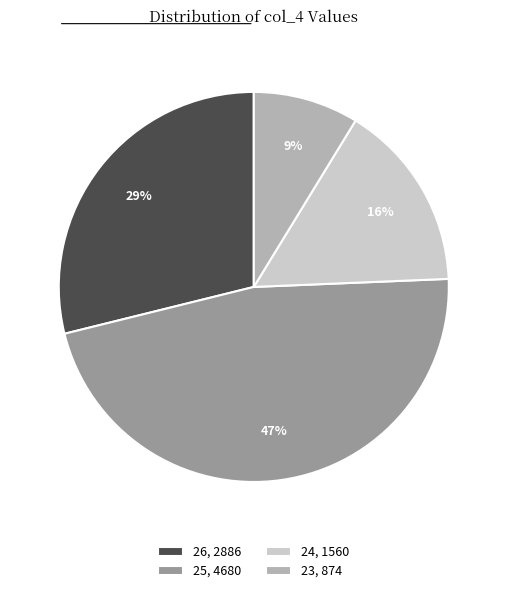

Does 26, 2886 account for over 50% of the chart?

No